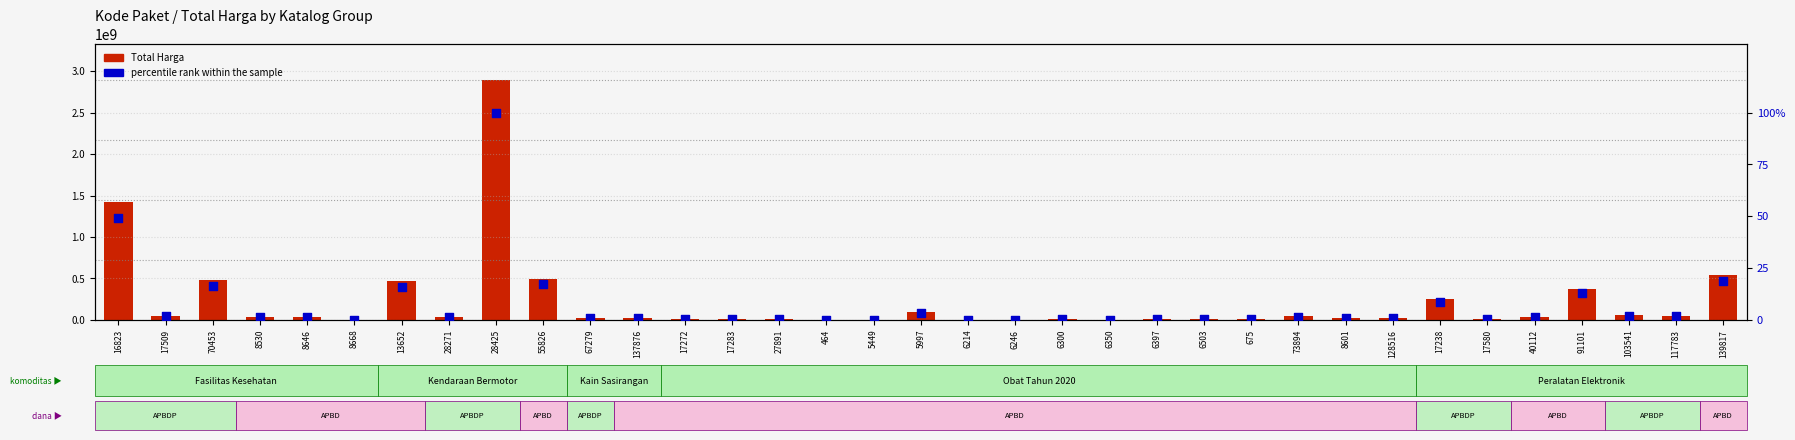

Which series has the largest total across all categories?

Total Harga